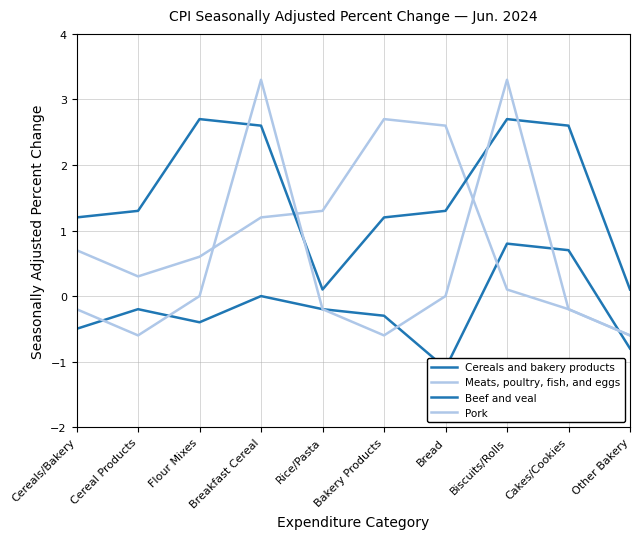

How many interior local peaks does the Beef and veal series have?

2